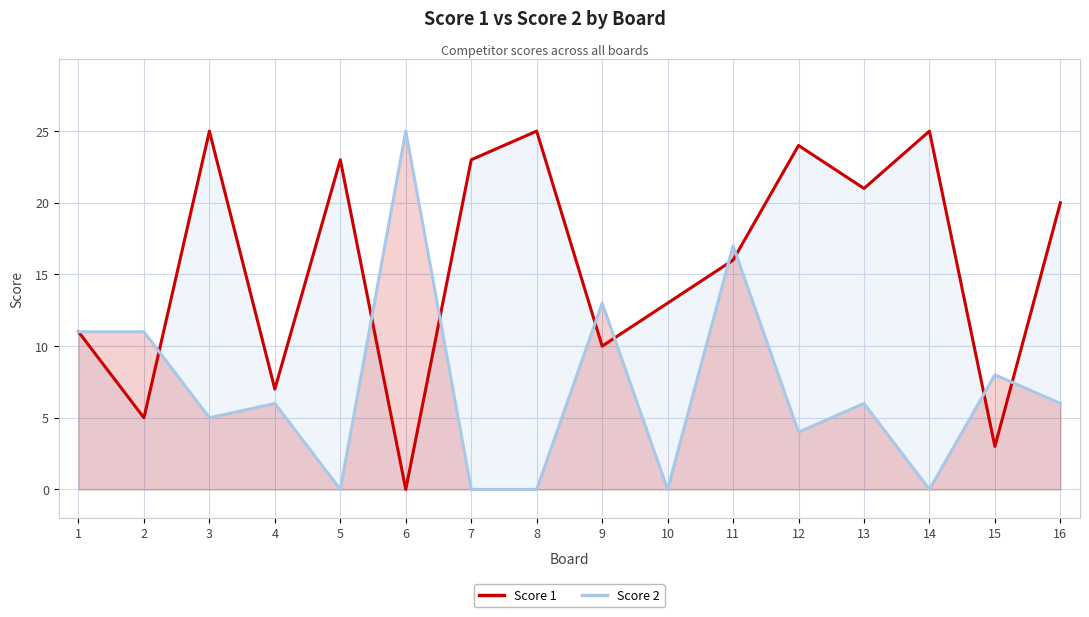

What is the approximate value of Score 1 at 10?

13